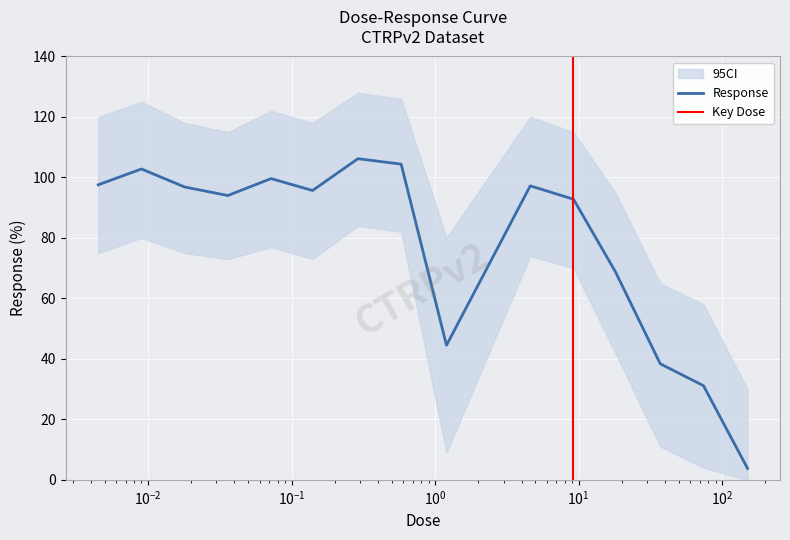

The value at 0.036 is 94.0. True or false?

True